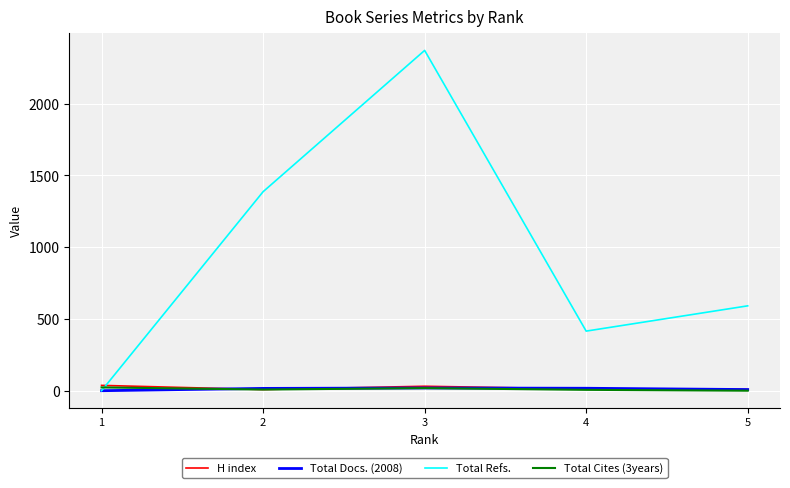

The value of Total Docs. (2008) at 3 is 19. True or false?

True